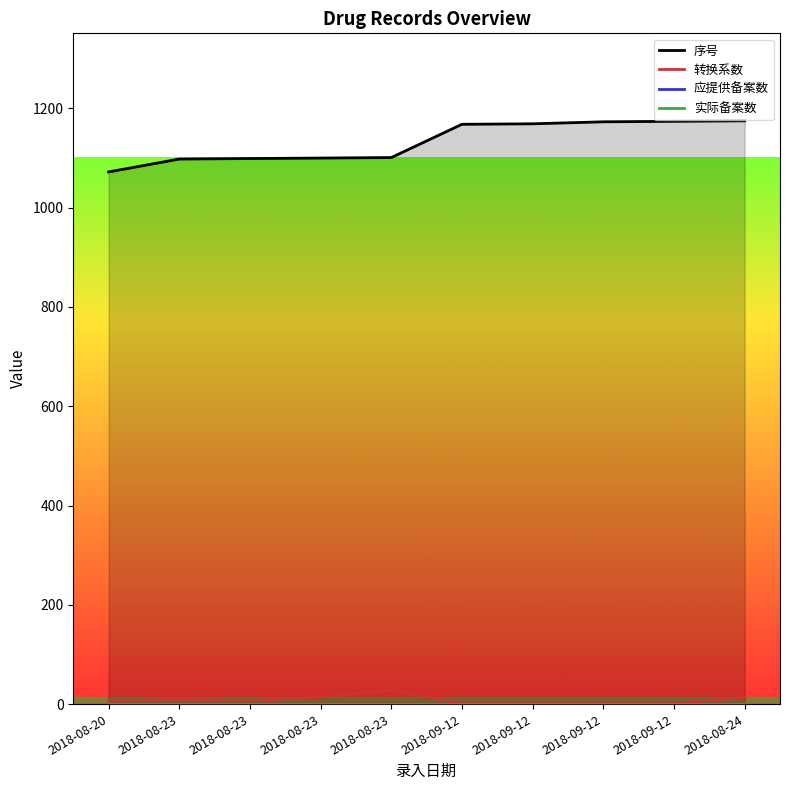

Rank the categories by 实际备案数 value from lowest to highest.

2018-08-20, 2018-08-23, 2018-08-23, 2018-08-23, 2018-08-23, 2018-09-12, 2018-09-12, 2018-09-12, 2018-09-12, 2018-08-24